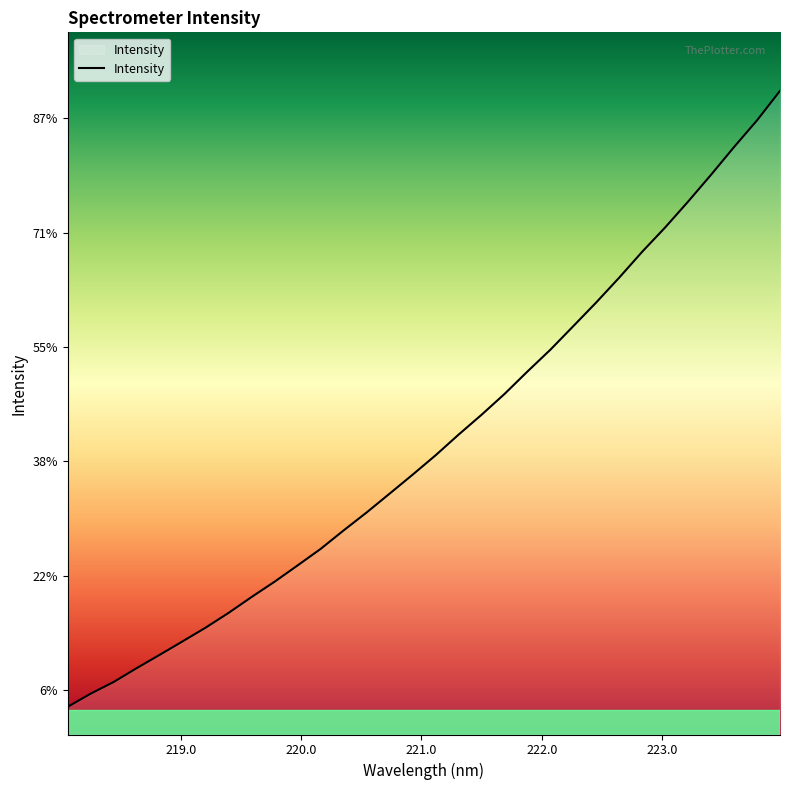

Is this an area chart (filled region under the line)?

Yes